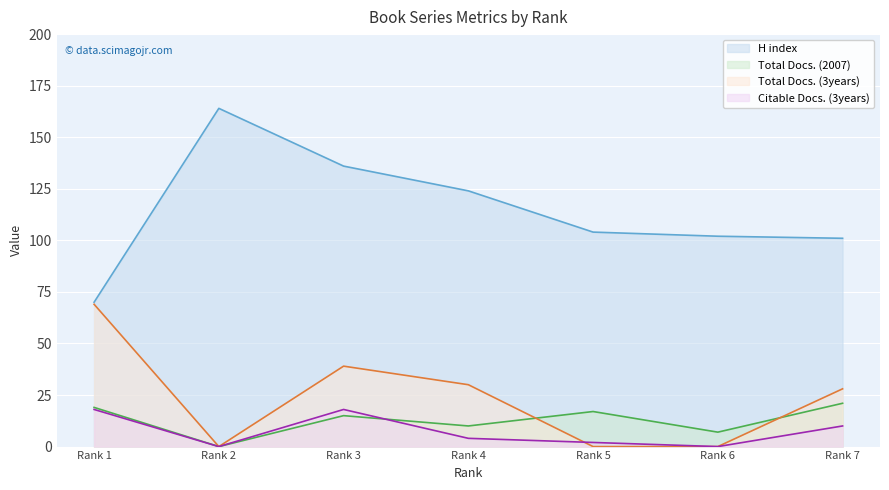

At which category is the sum across all series the highest?

Rank 3